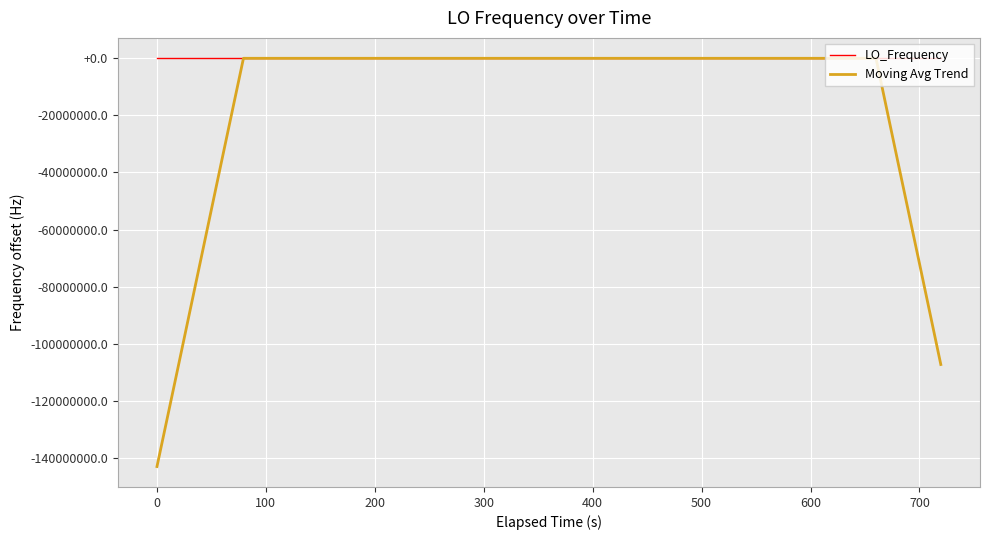

Which series has the widest spread of values?

Moving Avg Trend